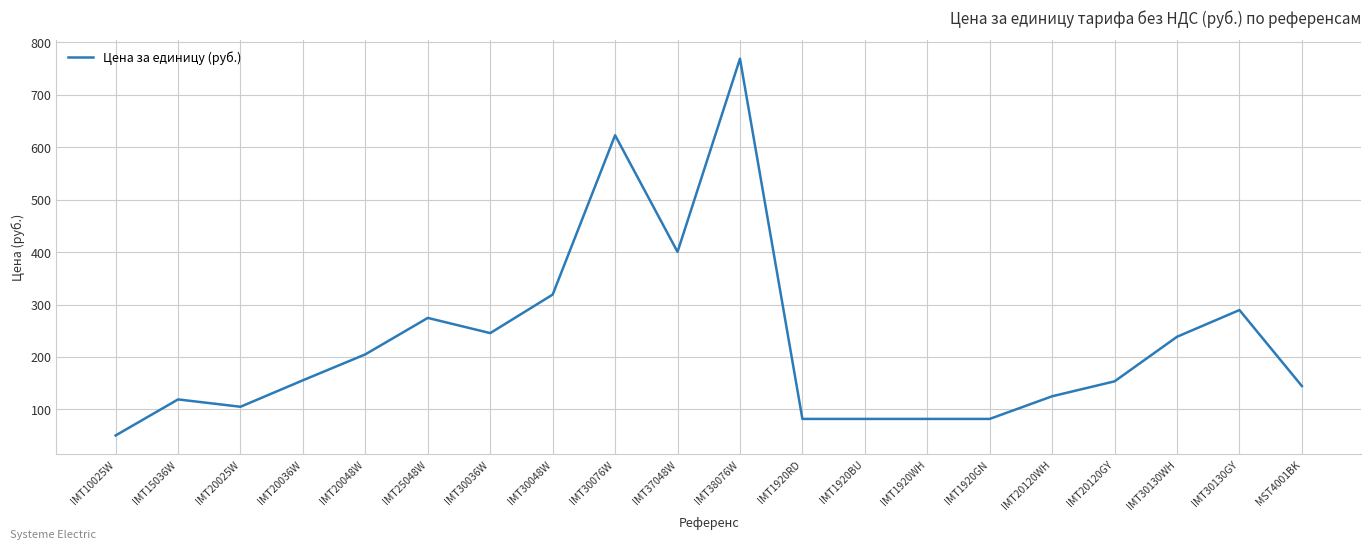

What is the sum of the values at IMT30130GY and IMT15036W?

408.5